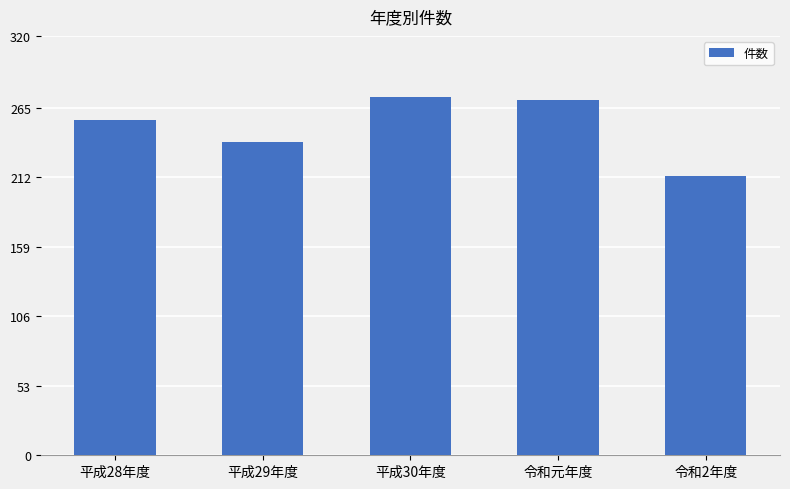

What is the value of the 5th bar from the left?

213